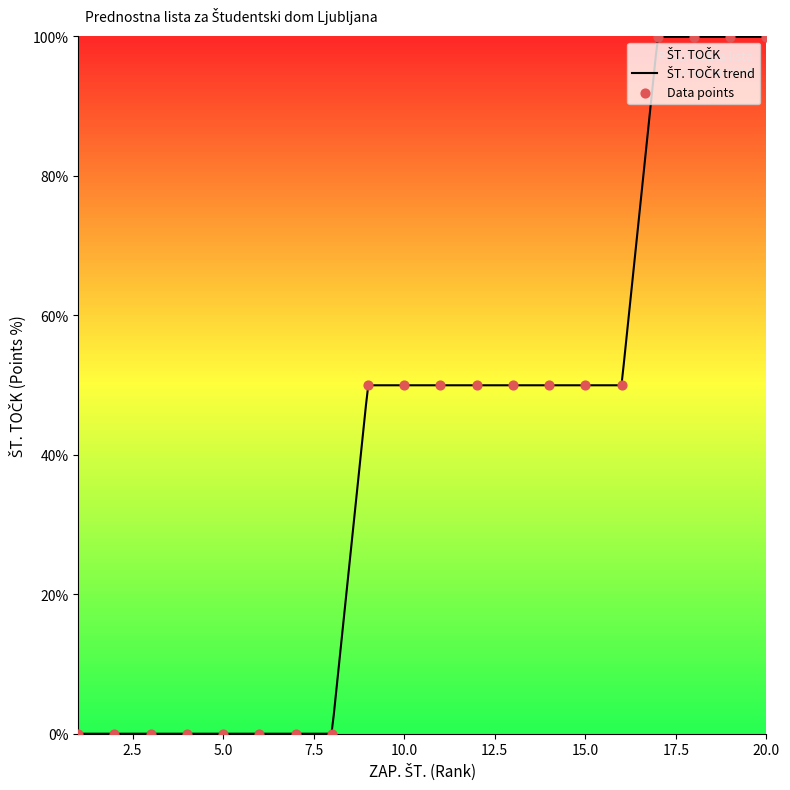

Between 16 and 14, which is larger?

16